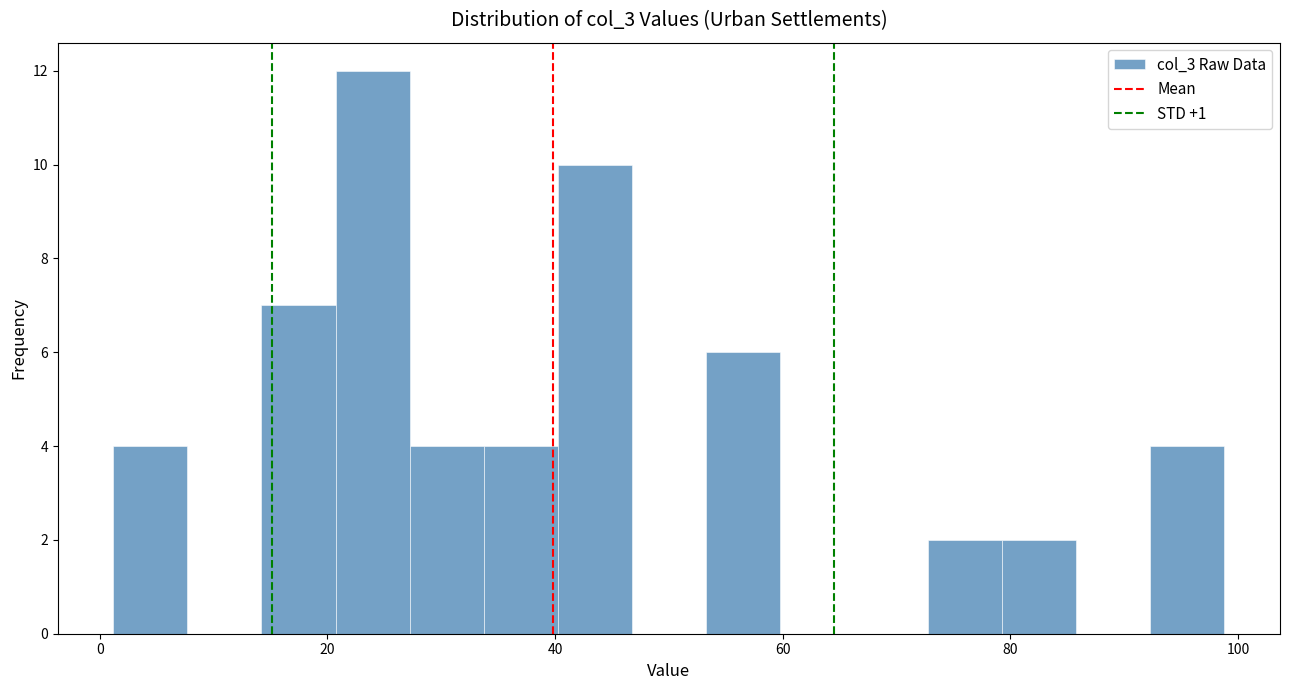

Around what value on the x-axis is the tallest bar? Give the approximate position of its centre, as read against the axis.

24